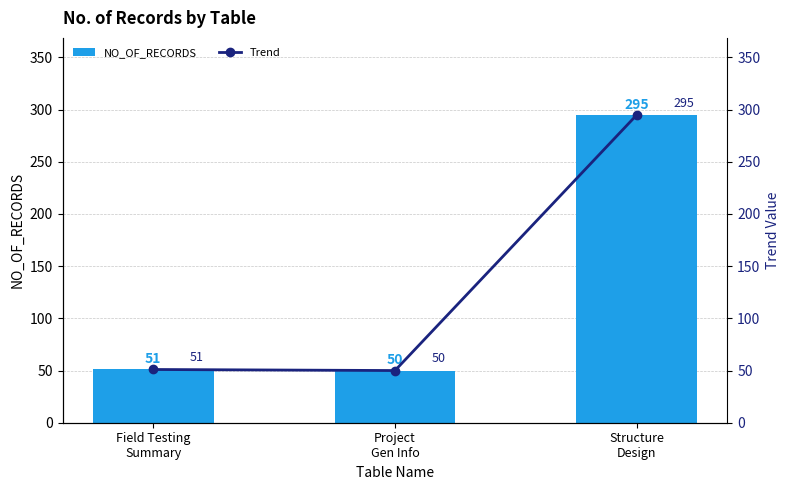

What are all the series names shown in the legend?

NO_OF_RECORDS, Trend